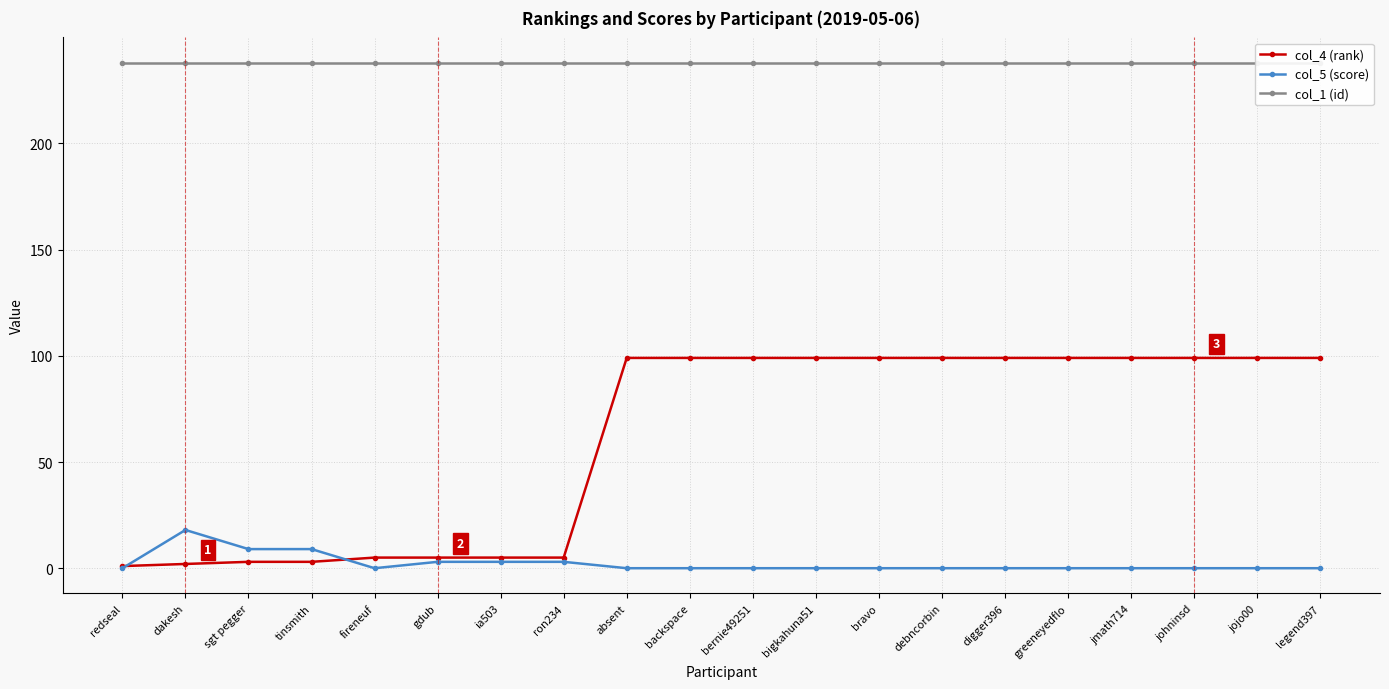

Does the chart have visible grid lines?

Yes